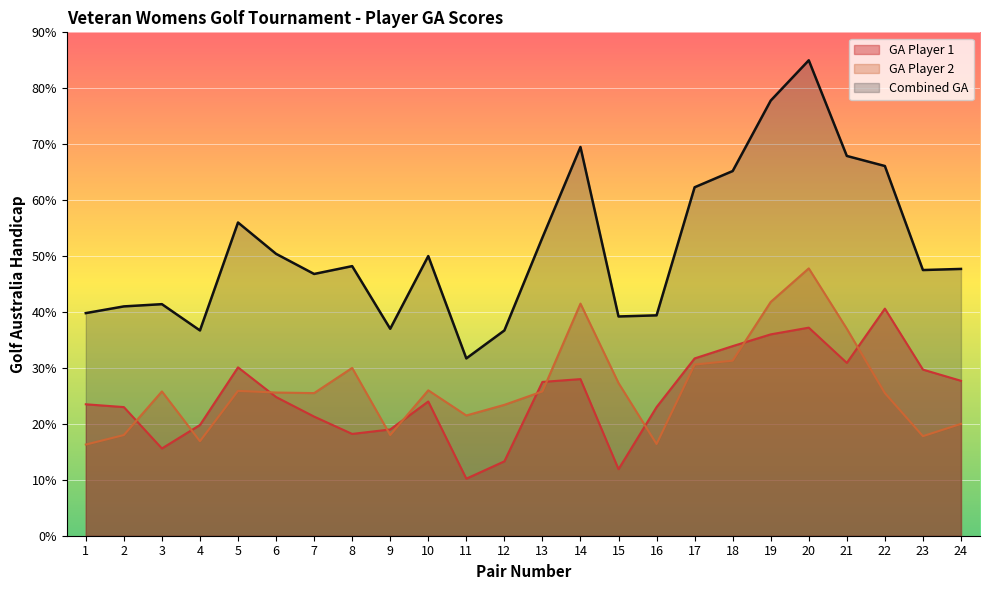

The GA Player 2 series shows 33.8 at 24. True or false?

False